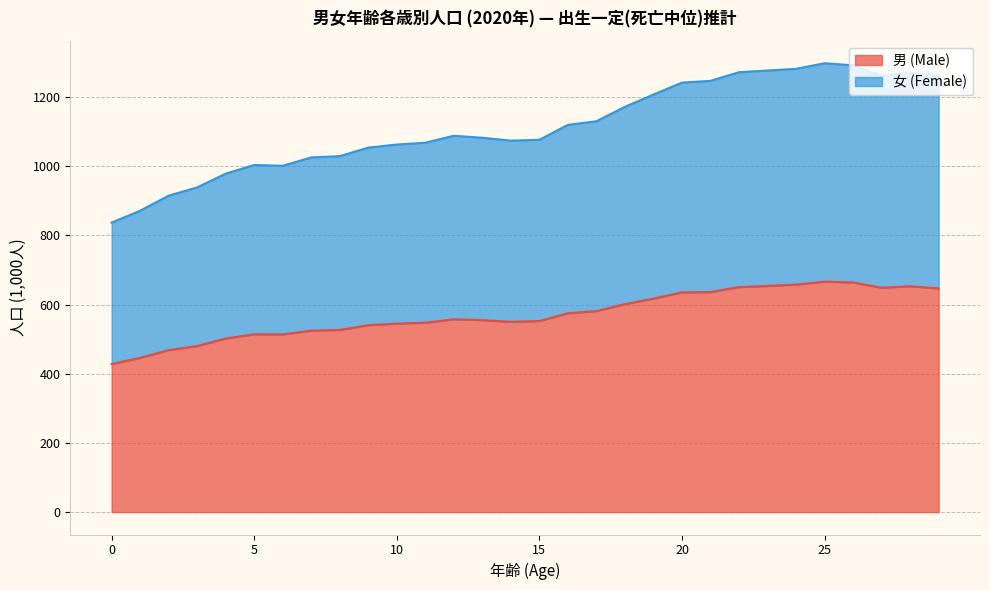

Read the 男 (Male) value at 15.

552.6